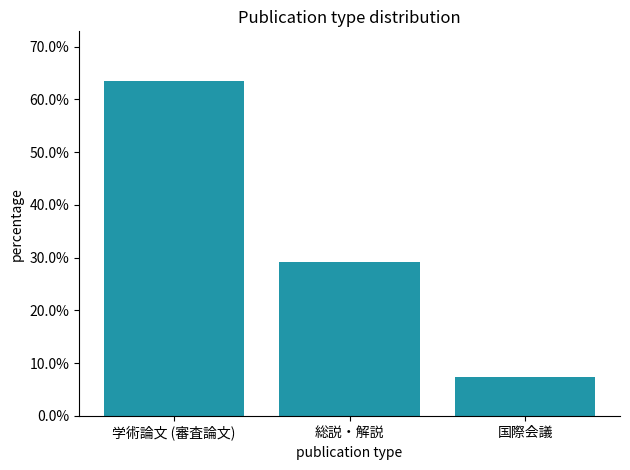

Rank the categories by value from lowest to highest.

国際会議, 総説・解説, 学術論文 (審査論文)